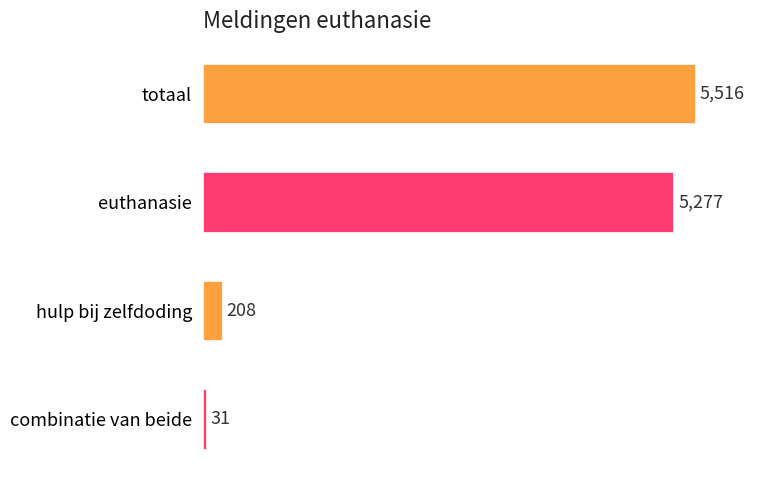

What position from the top is totaal?

1